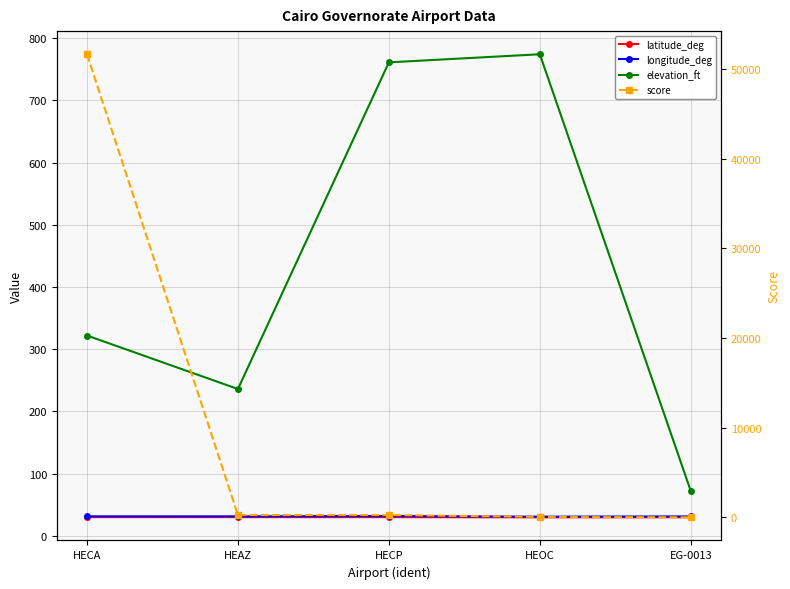

True or false: elevation_ft has a value of 182.5 at HECP.

False